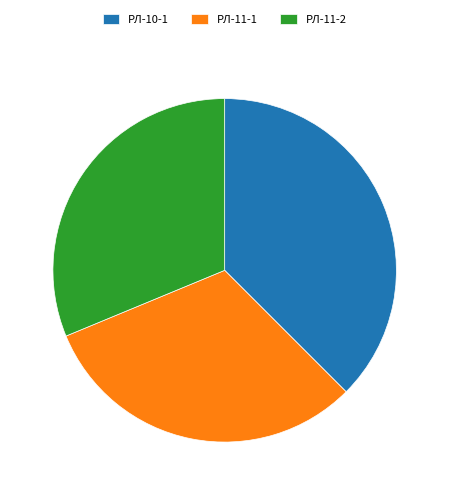

What is the largest slice in the pie chart?

РЛ-10-1